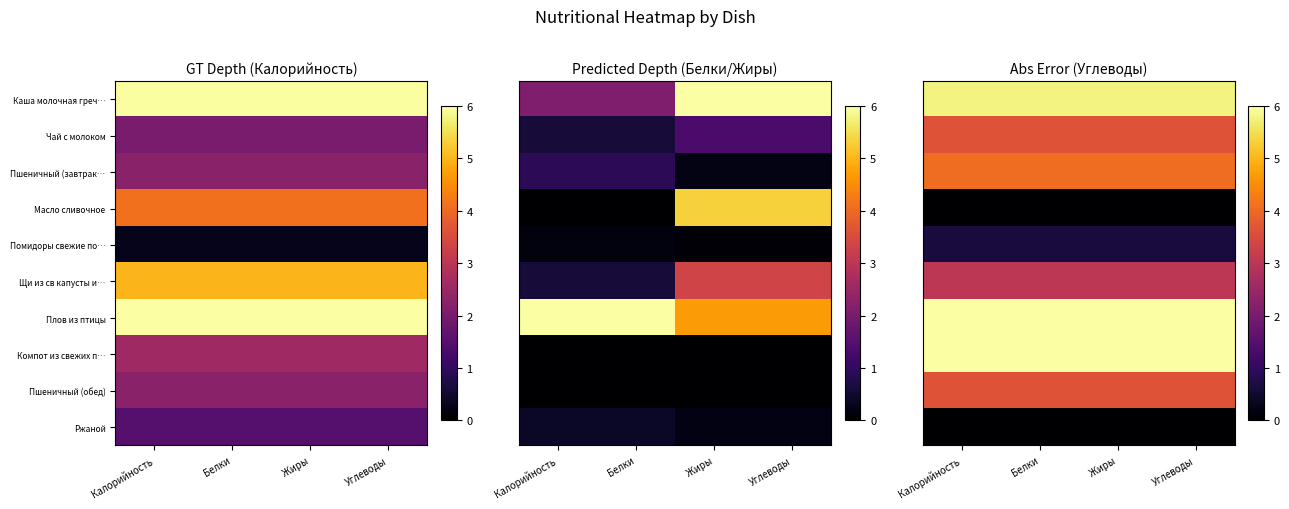

How many distinct data groups are displayed?

10